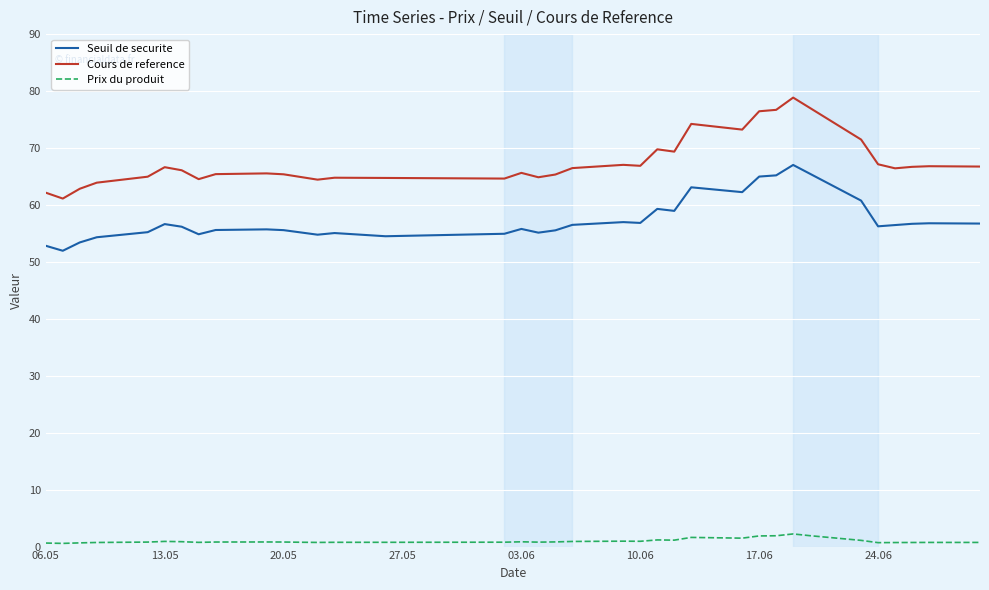

Rank the series by their maximum value, from lowest to highest.

Prix du produit, Seuil de securite, Cours de reference